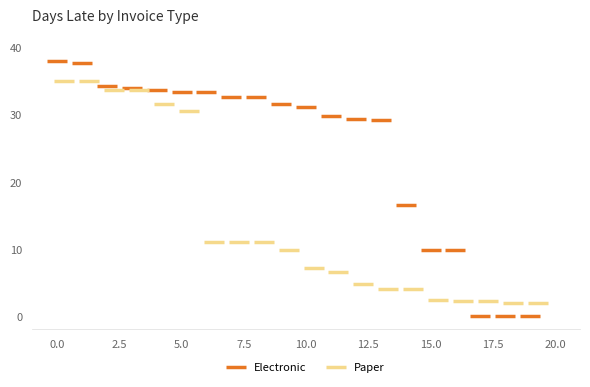

Which series reaches the maximum Y coordinate?

Electronic